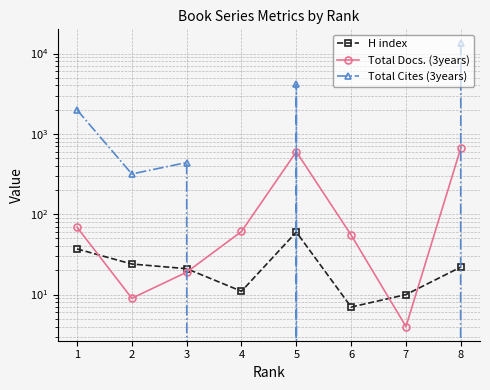

What is the sum of the Total Docs. (3years) values at 3 and 8?

685